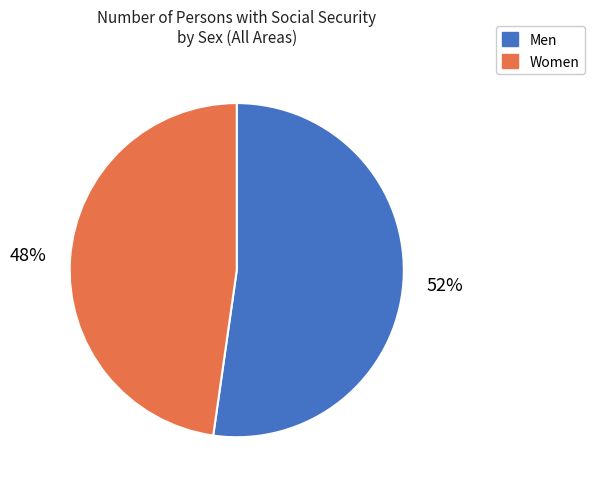

Do Women and Men together represent more than half of the pie?

Yes